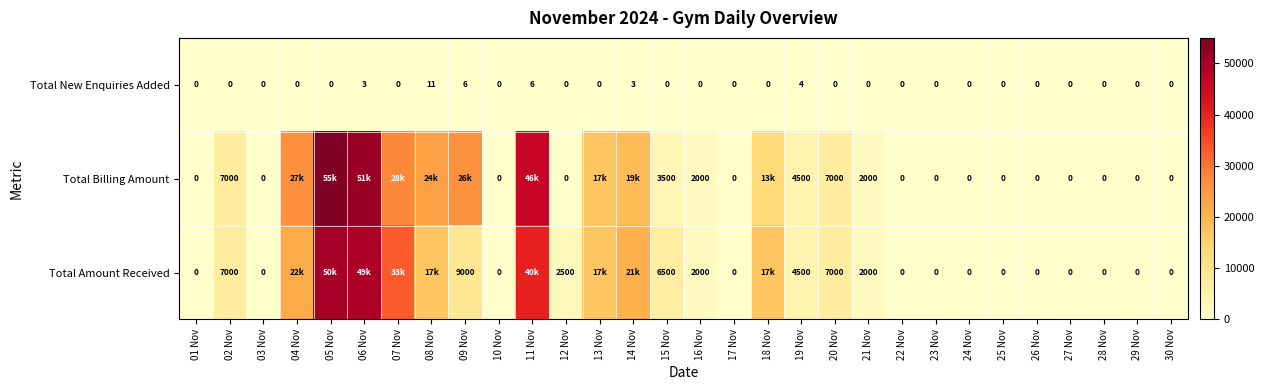

What is the difference between the Total New Enquiries Added values at 28 Nov and 14 Nov?

3